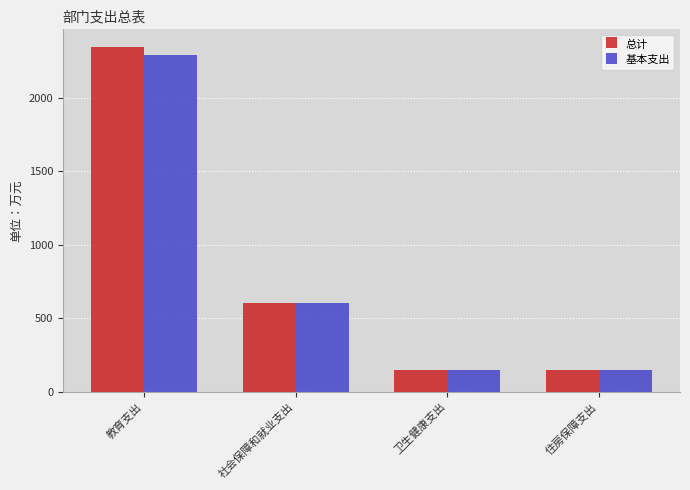

At which category is the sum across all series the highest?

教育支出